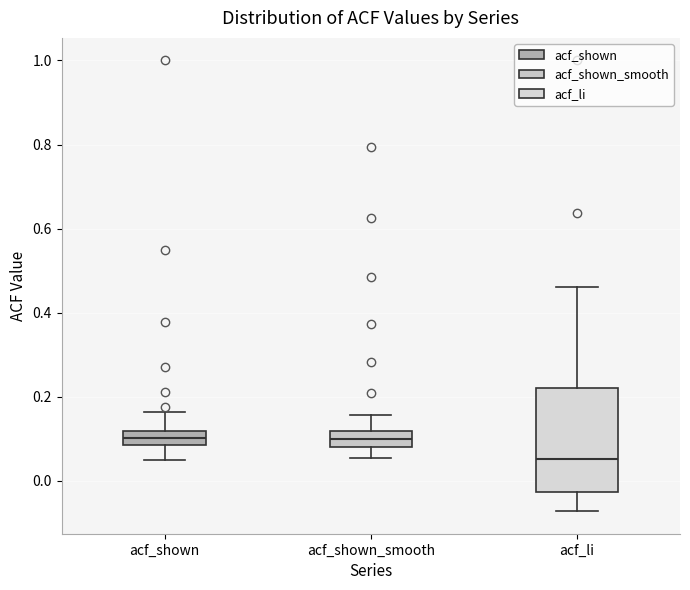

Reading left to right, read every box against the y-axis: the position of its median line, the range the box covers, and the ends of its whiskers. The values are not printed on the chart, so give them approximately, as read against the axis.

acf_shown: median 0.10, box 0.08 to 0.12, whiskers 0.06 to 0.16
acf_shown_smooth: median 0.10, box 0.08 to 0.12, whiskers 0.06 to 0.16
acf_li: median 0.06, box -0.02 to 0.22, whiskers -0.08 to 0.46